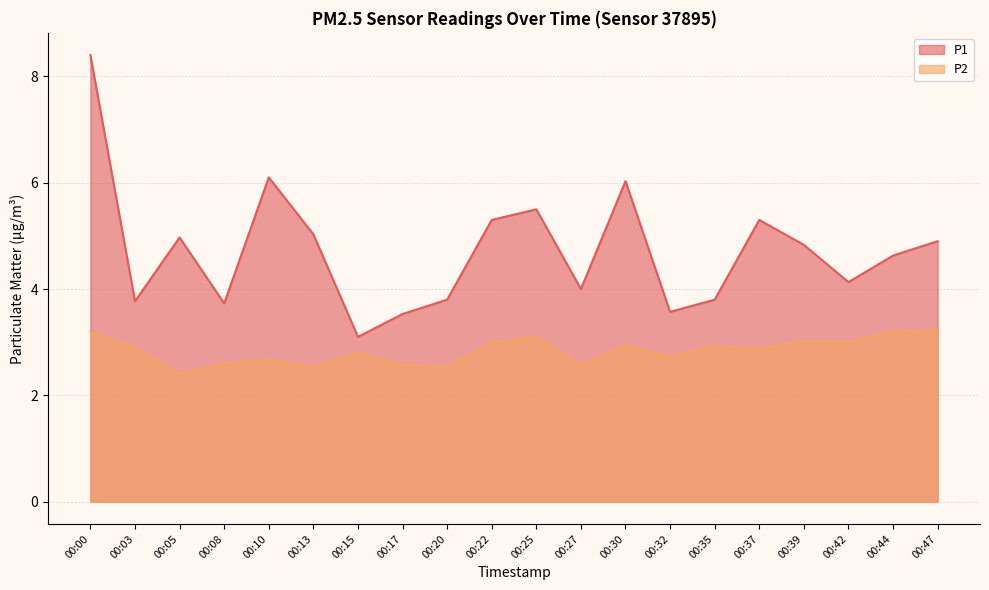

How many interior local valleys does the P2 series have?

7